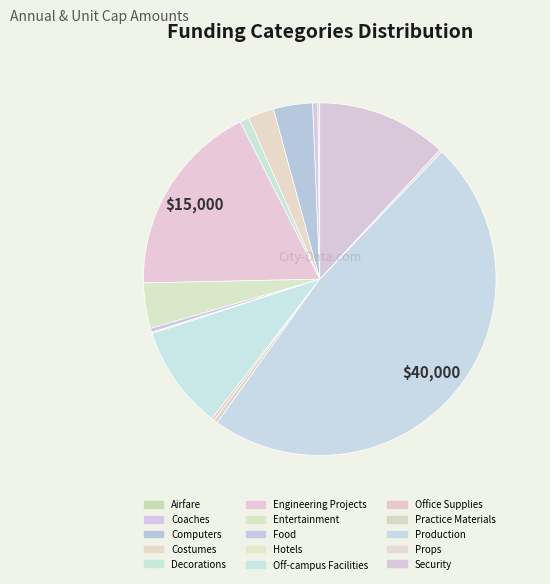

Approximately how many times larger is the value at Hotels compared to Food?

0.3